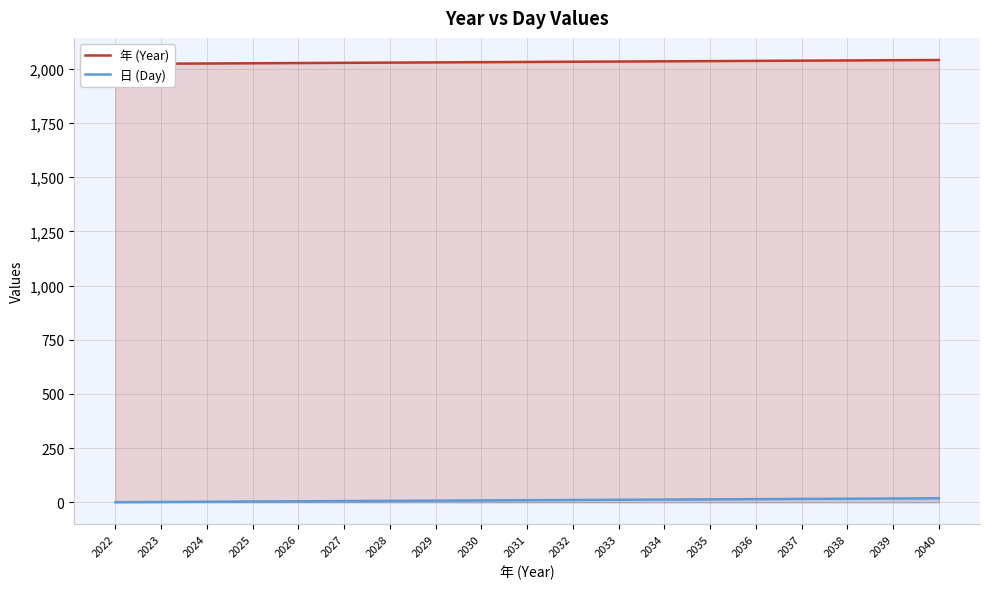

What is the average value of the 日 (Day) series?

10